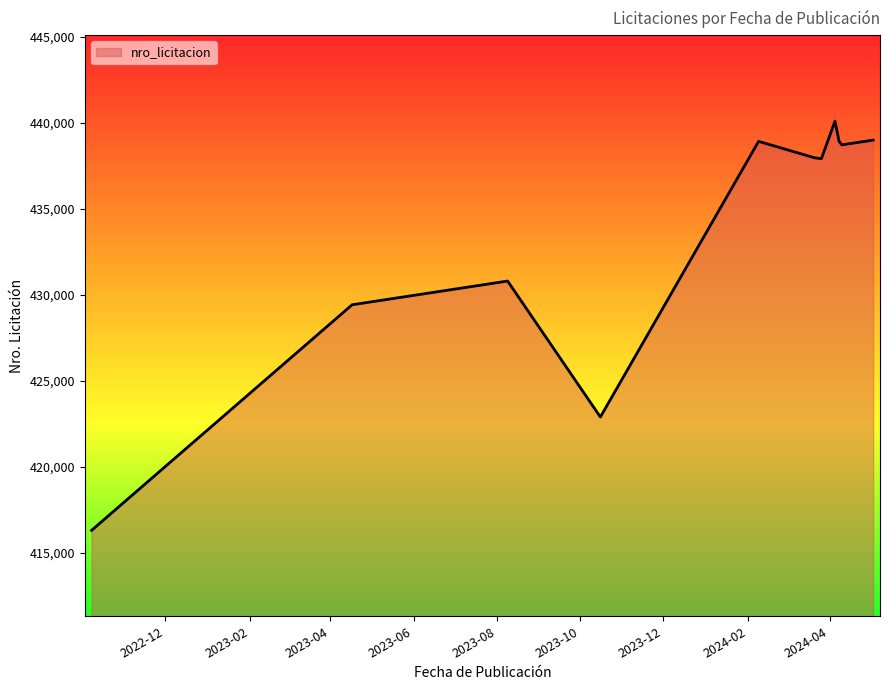

What is the difference between the maximum and minimum values?

23808